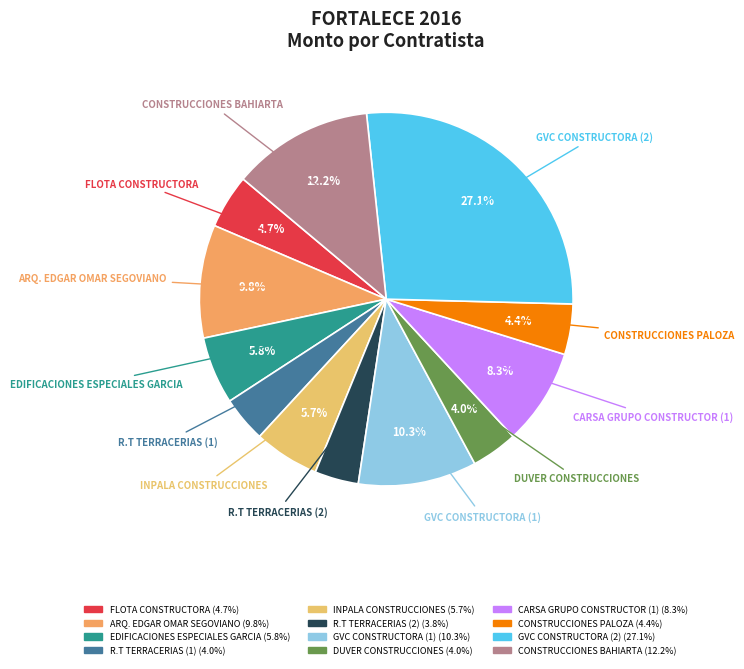

Combined, do INPALA CONSTRUCCIONES and R.T TERRACERIAS (2) account for over 50%?

No